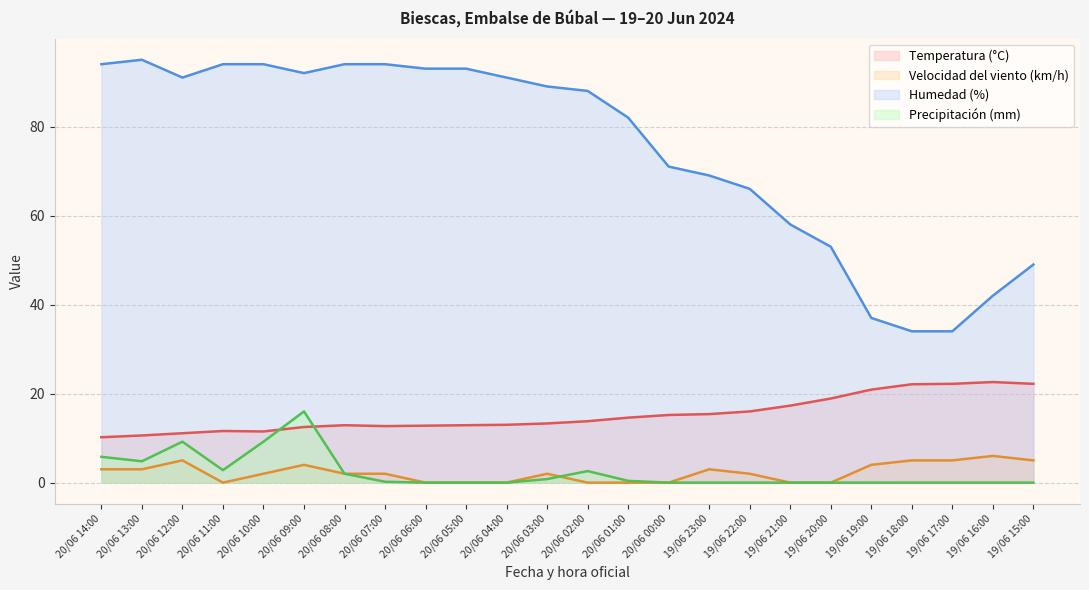

At which label does Velocidad del viento (km/h) first exceed 2?

20/06 14:00